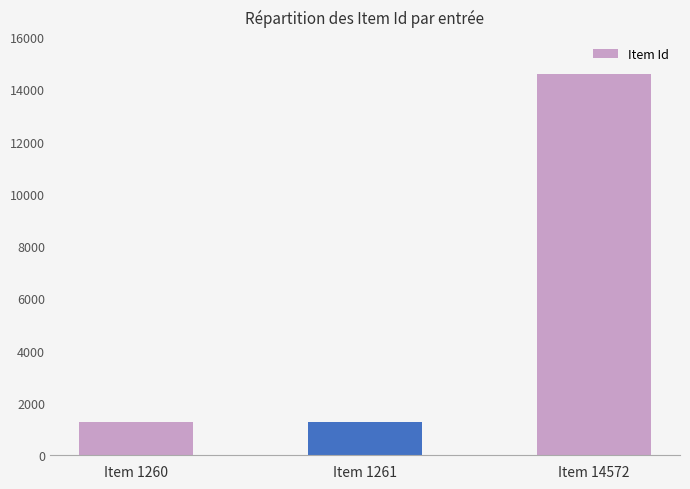

What is the maximum value shown in the chart?

14572